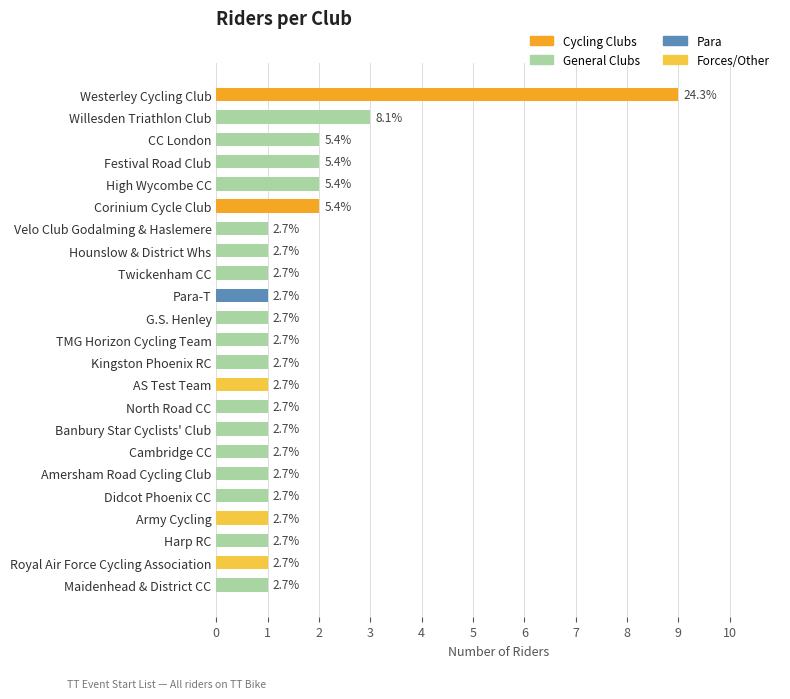

Between Kingston Phoenix RC and Westerley Cycling Club, which is larger?

Westerley Cycling Club